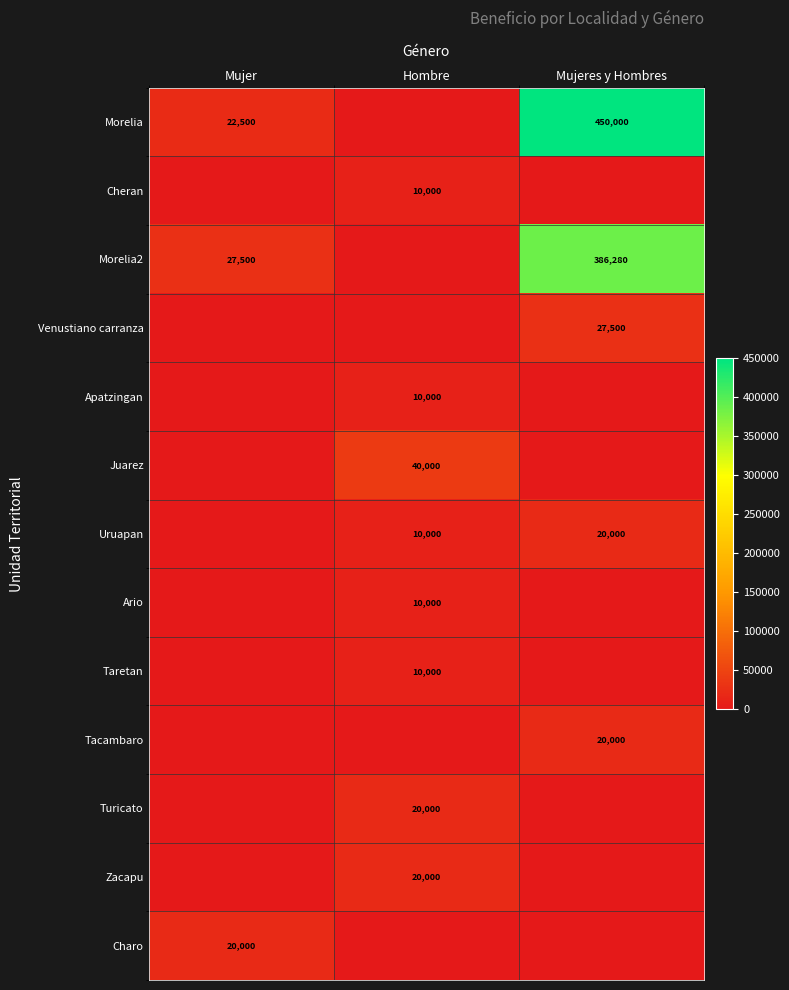

Is it true that Tacambaro equals 20000 at Mujeres y Hombres?

True